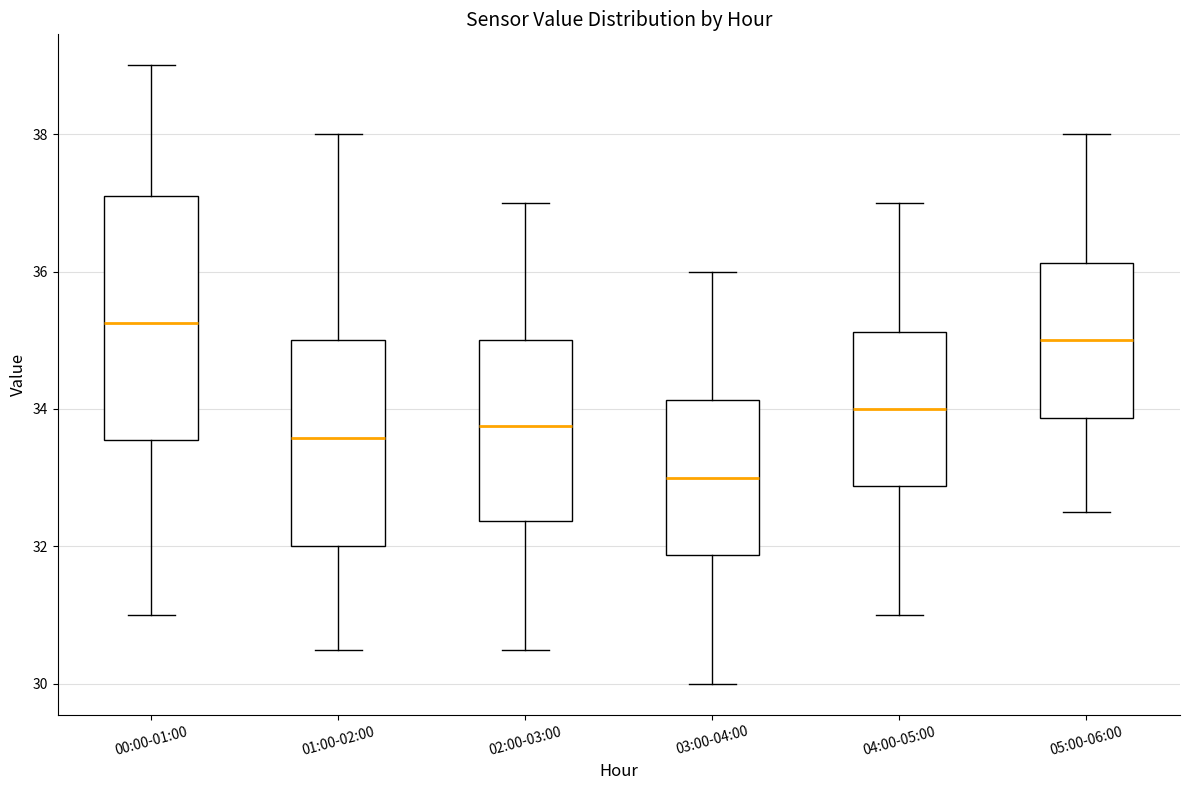

Which box's median line is the lowest?

03:00-04:00